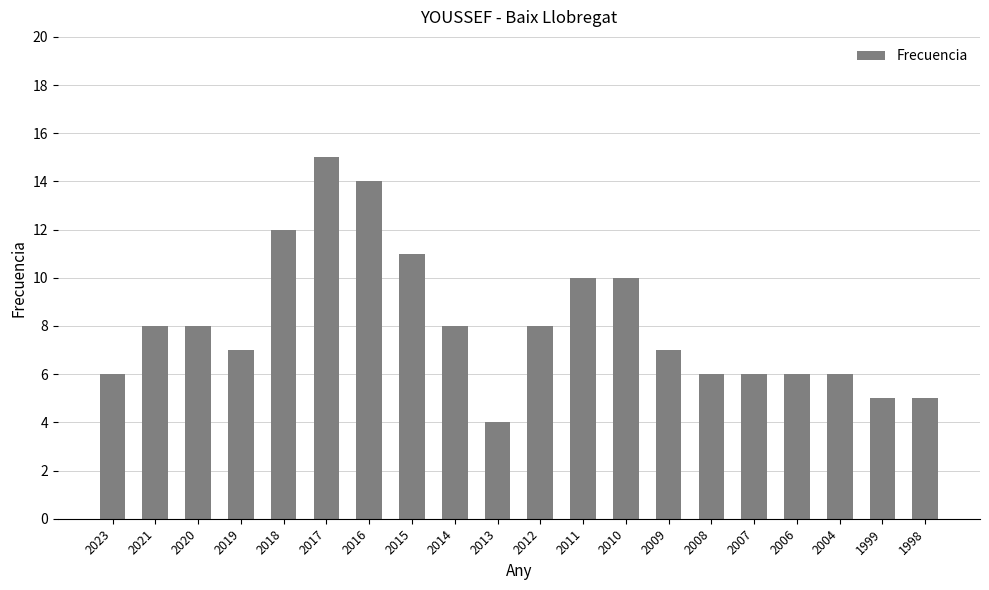

How many bars are there in total?

20